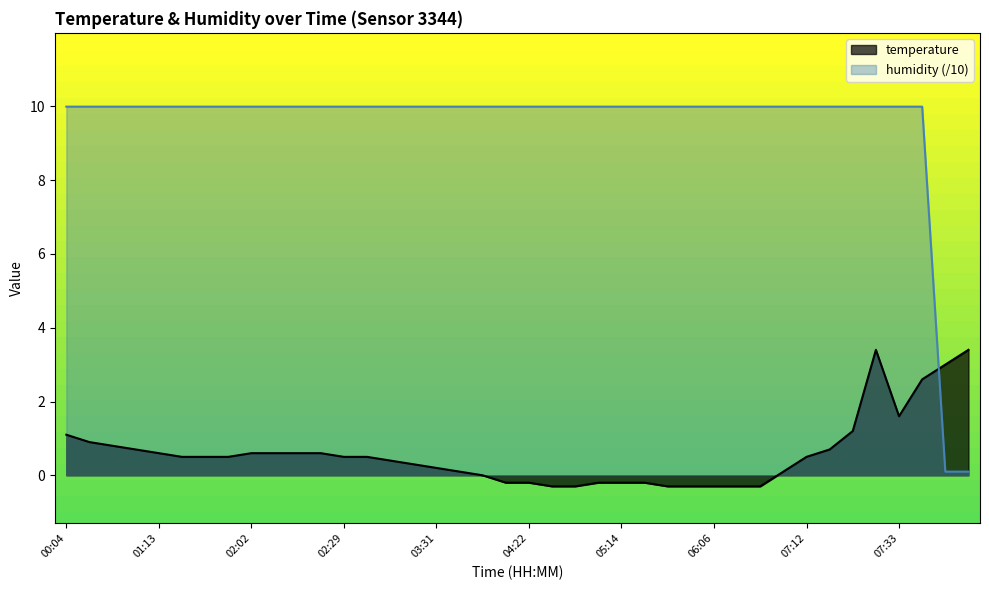

How many lines are shown in the chart?

2